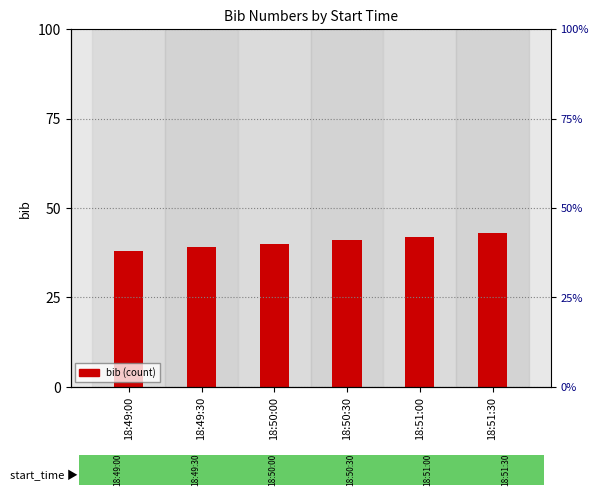

What is the value of the 2nd bar from the left?

39